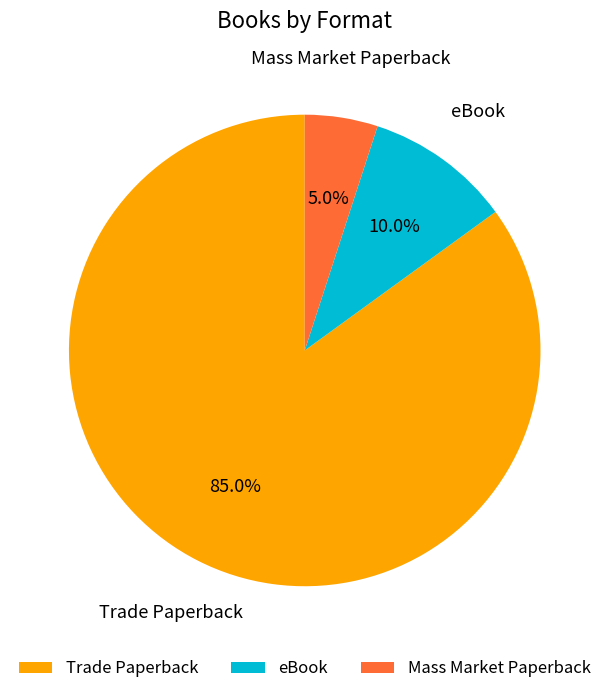

What is the smallest slice in the pie chart?

Mass Market Paperback